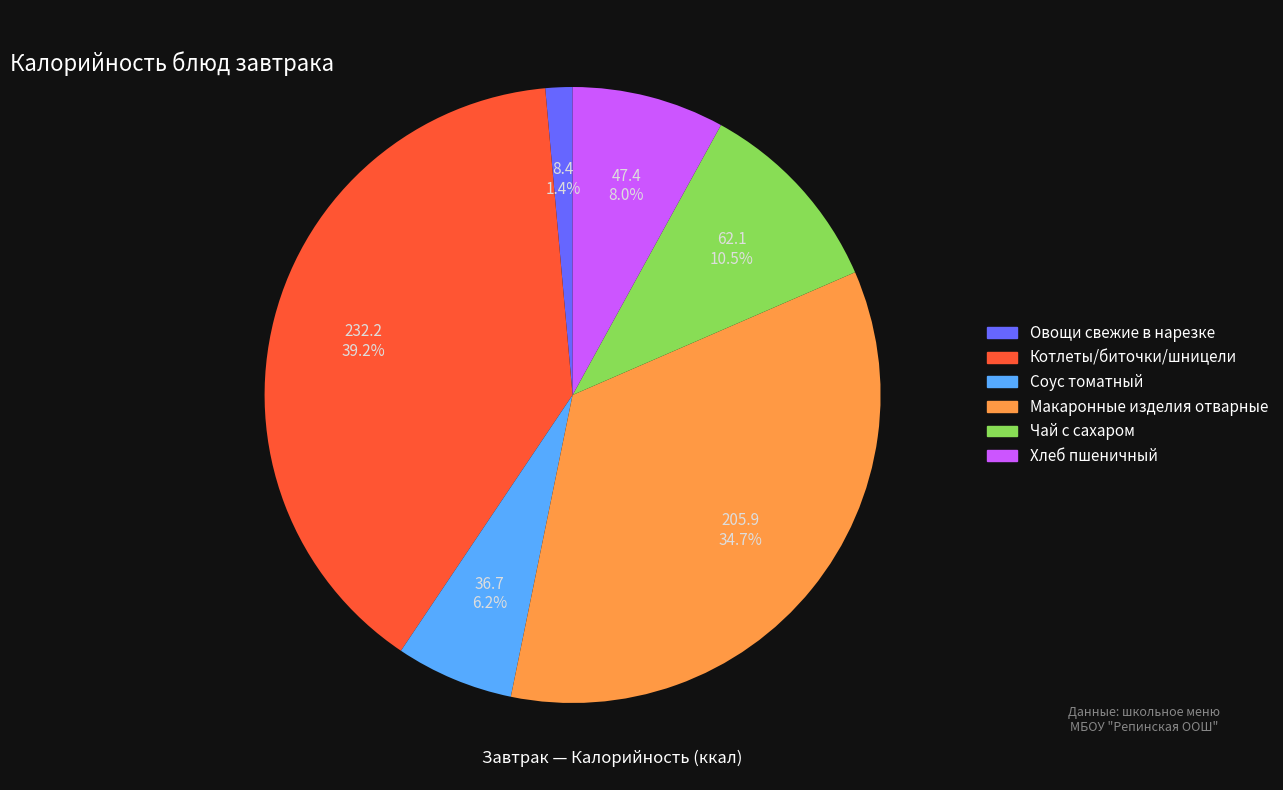

To the nearest percent, what portion does Соус томатный represent?

6%